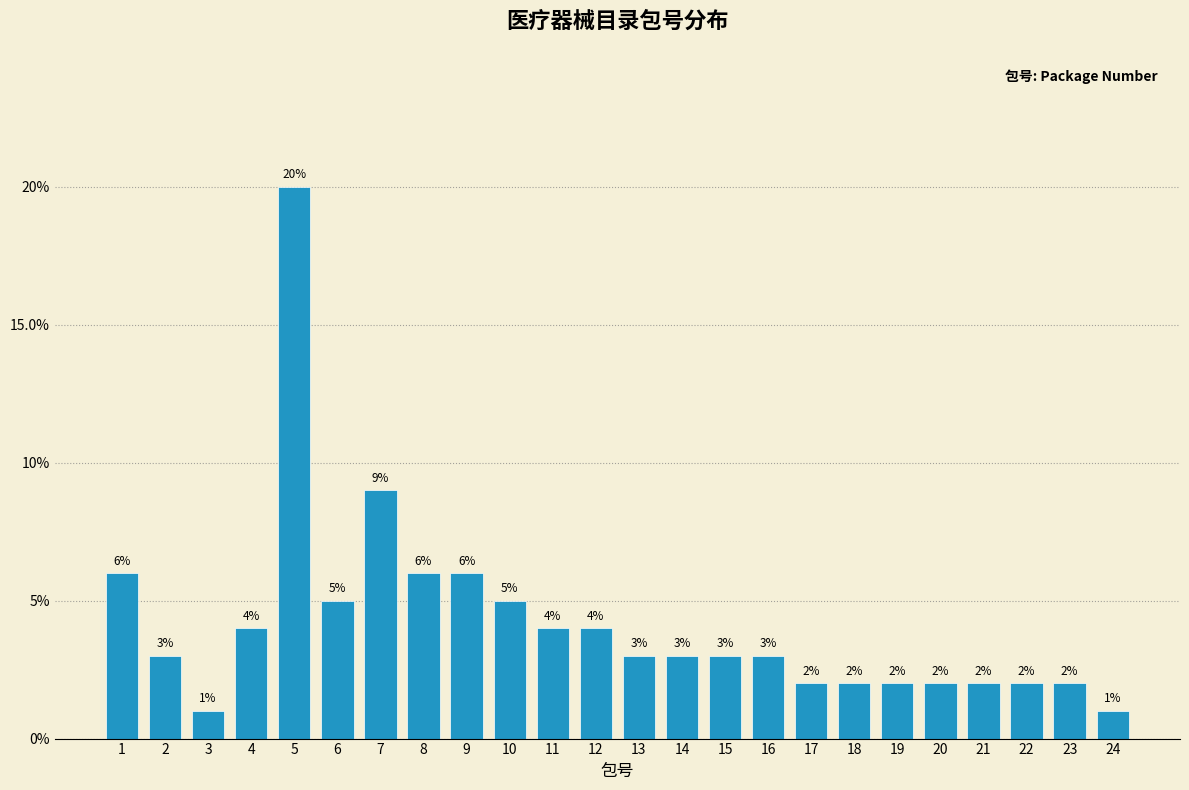

Are the bars horizontal?

No